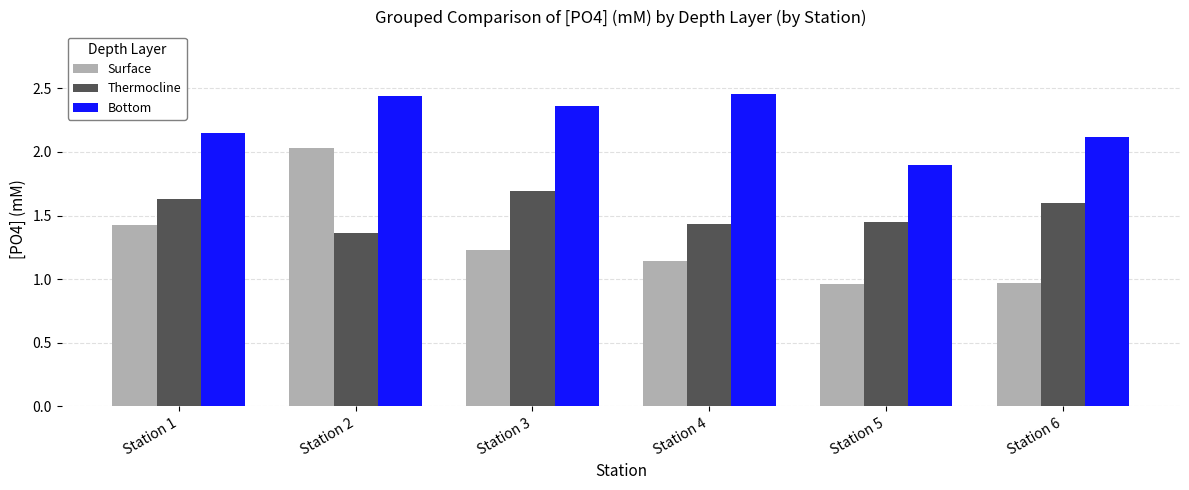

Is the value of Thermocline at Station 3 greater than the value of Surface at Station 4?

Yes